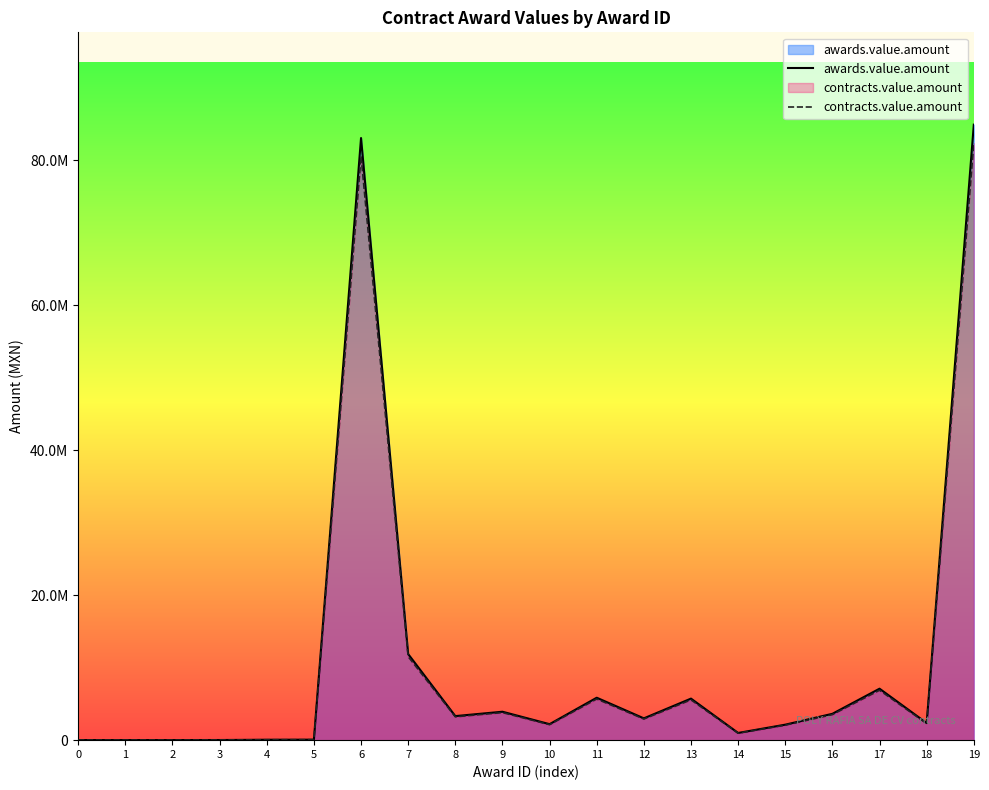

Where is awards.value.amount nearest to the value 42474221?

7